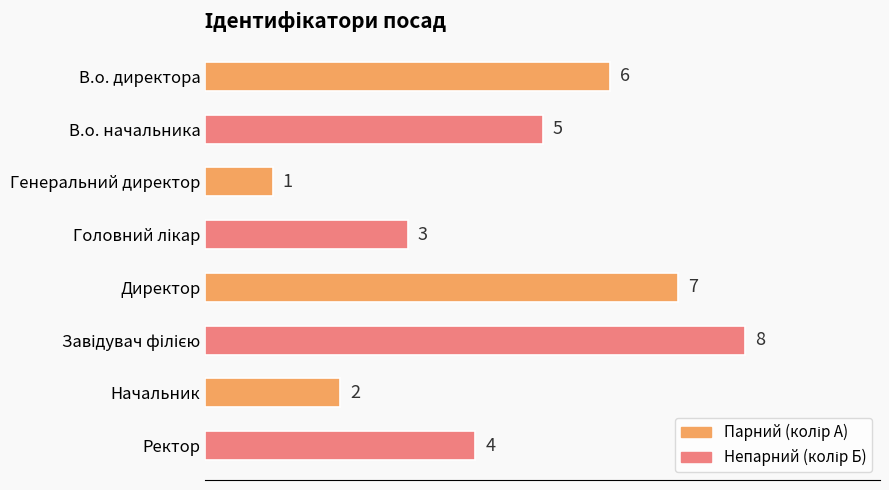

What is the difference between the maximum and minimum values?

7